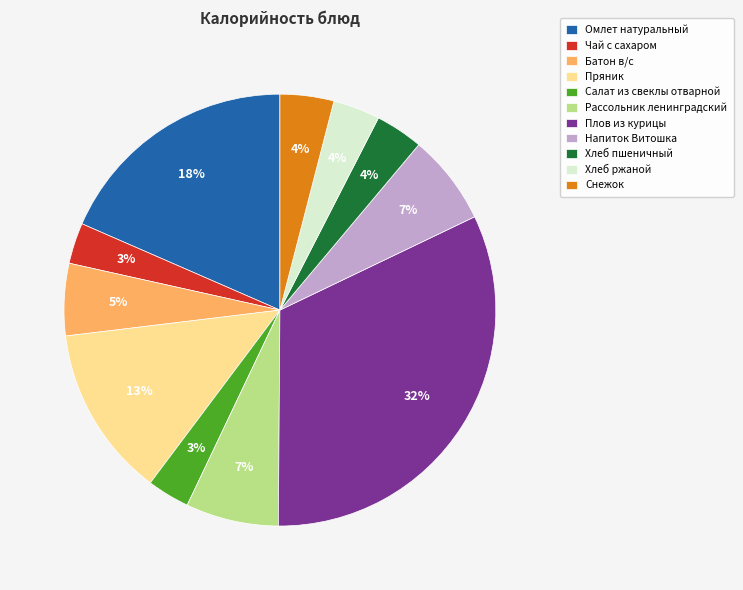

To the nearest percent, what is the difference between the largest and smallest slice percentages?

29%